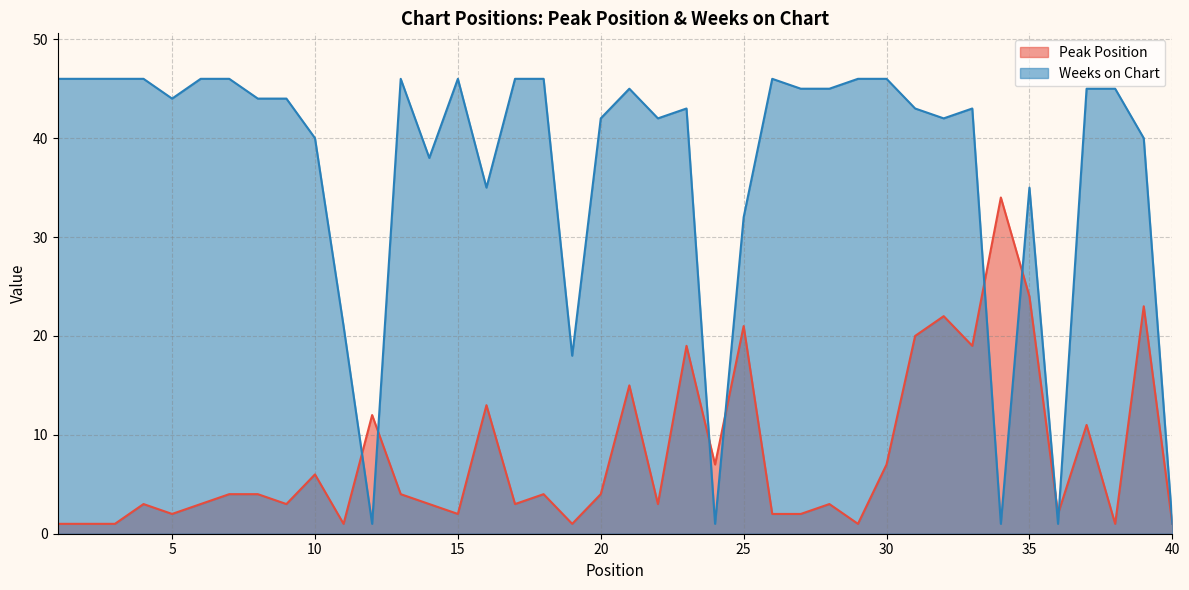

What is the sum of the Peak Position values at 23 and 27?

21